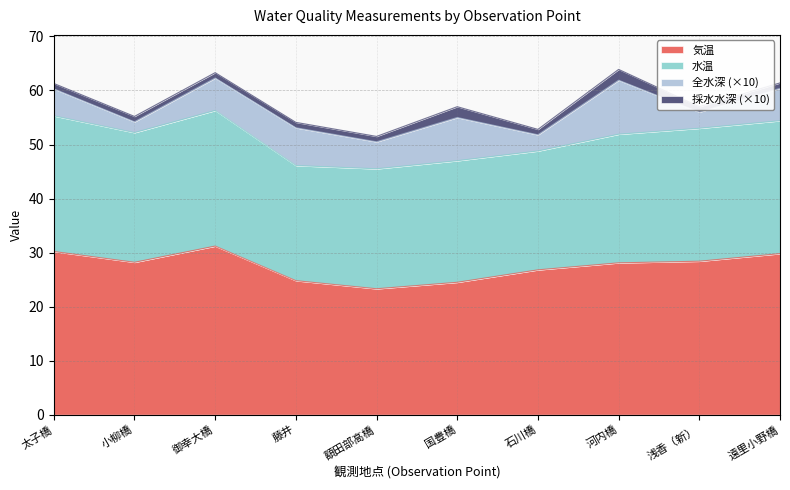

Which series has the largest total across all categories?

気温